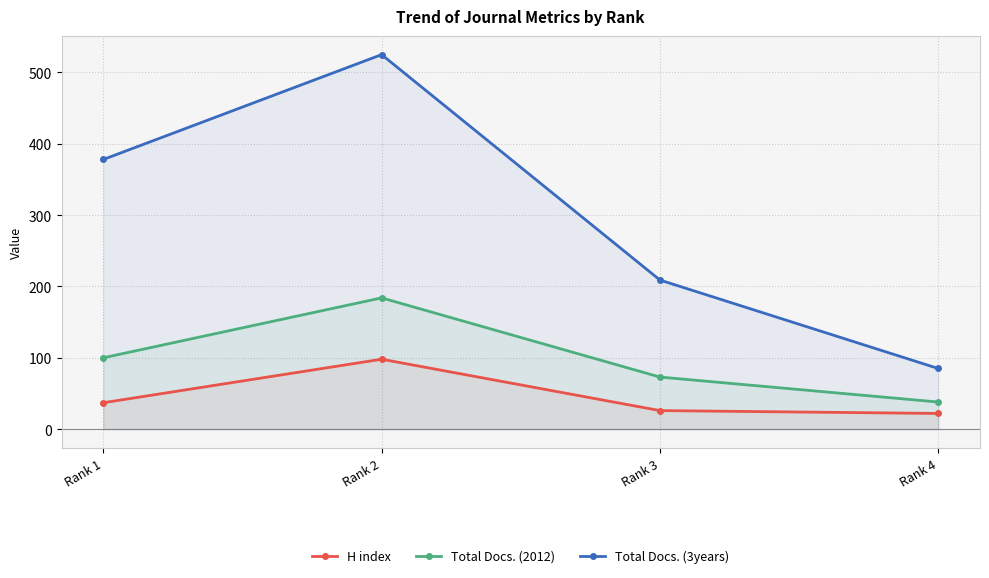

The value of Total Docs. (3years) at Rank 4 is 47. True or false?

False